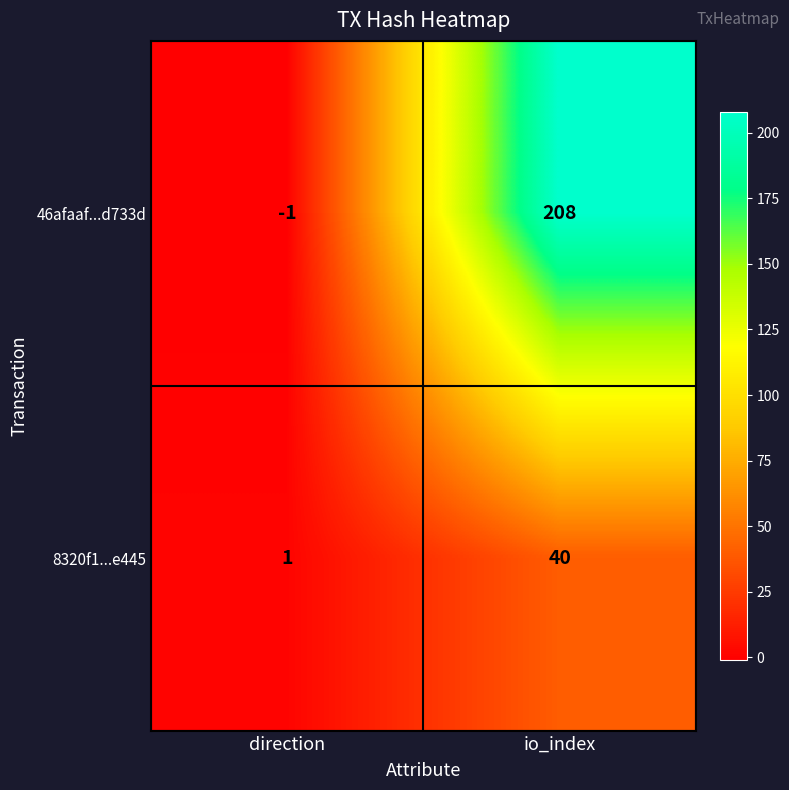

Which series has the widest spread of values?

46afaaf...d733d